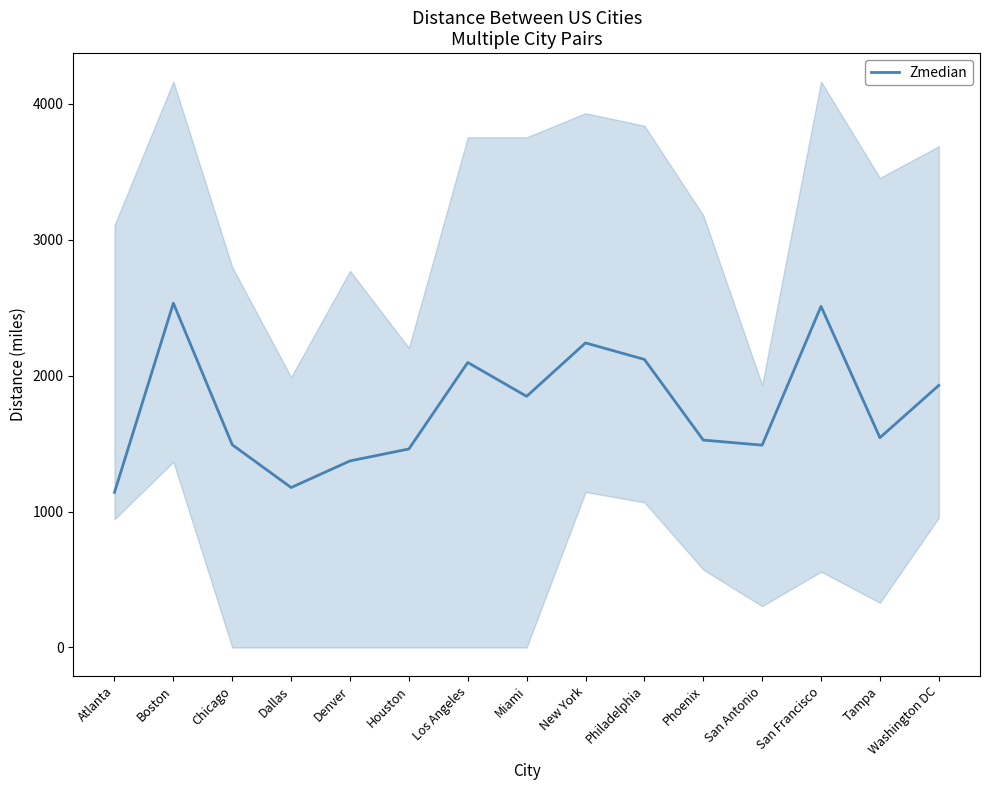

Reading right to left, transcribe all the data shown in this chart.

Washington DC=1929.0	Tampa=1544.0	San Francisco=2510.5	San Antonio=1489.0	Phoenix=1526.5	Philadelphia=2120.0	New York=2241.5	Miami=1848.5	Los Angeles=2097.5	Houston=1461.0	Denver=1373.0	Dallas=1177.0	Chicago=1492.0	Boston=2534.0	Atlanta=1141.5